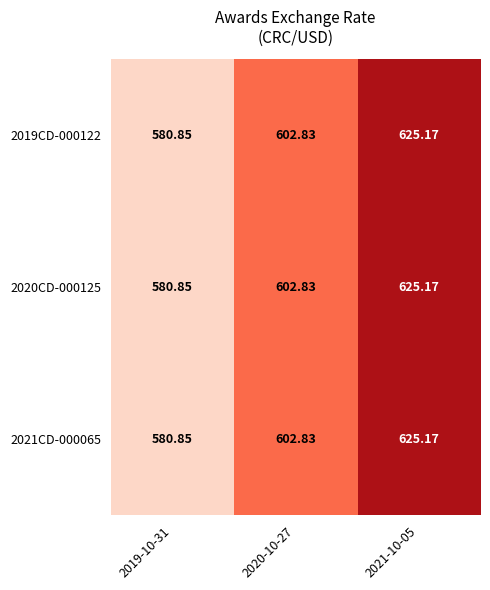

How many values in the 2019CD-000122 series are below 602?

1